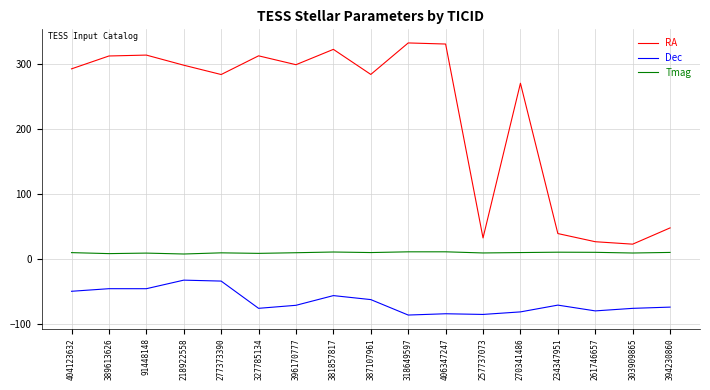

Rank the series by their average value, from lowest to highest.

Dec, Tmag, RA